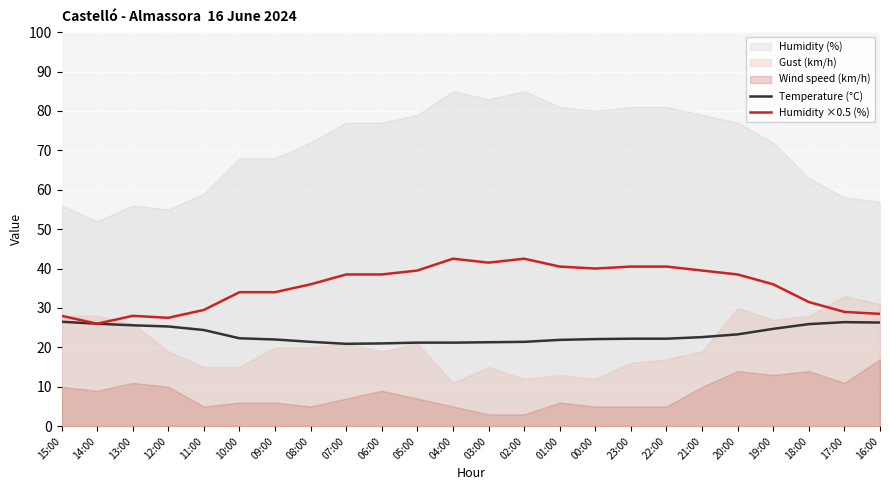

Where is the first local minimum for Humidity ×0.5 (%)?

14:00